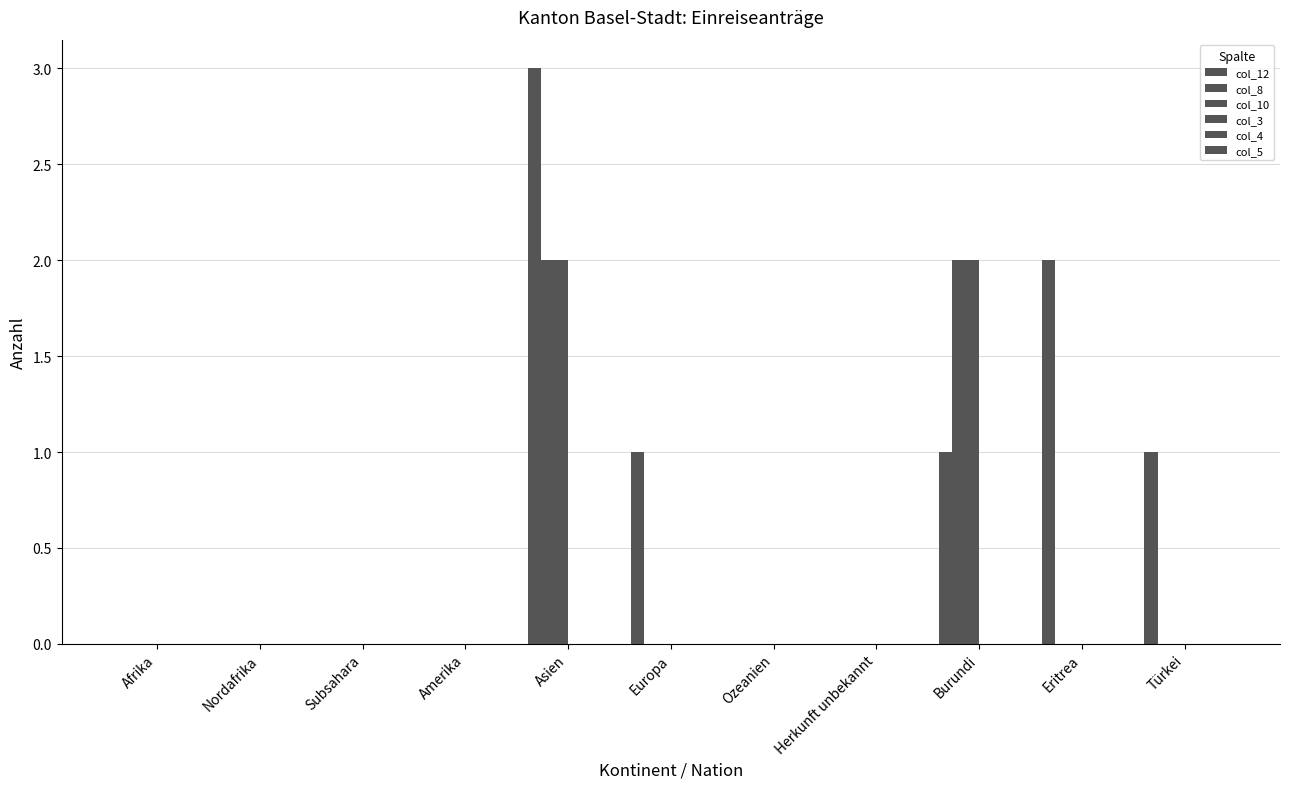

Between Burundi and Asien, which is larger?

Asien